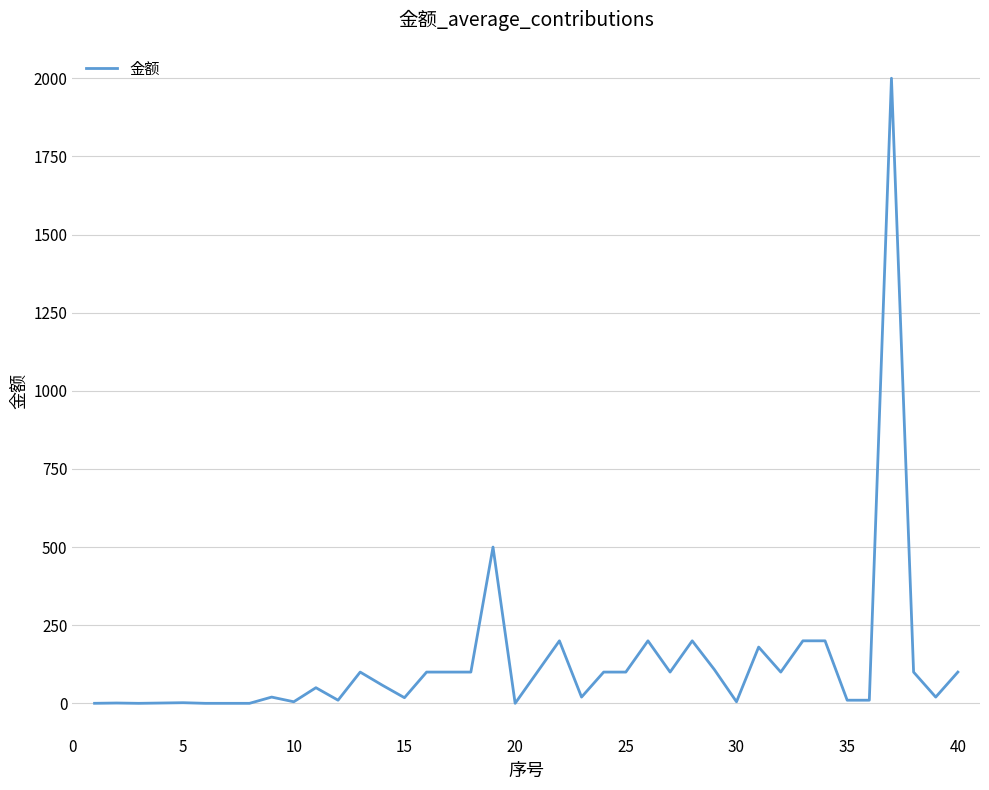

What is the difference between the second highest and second lowest values?

500.0